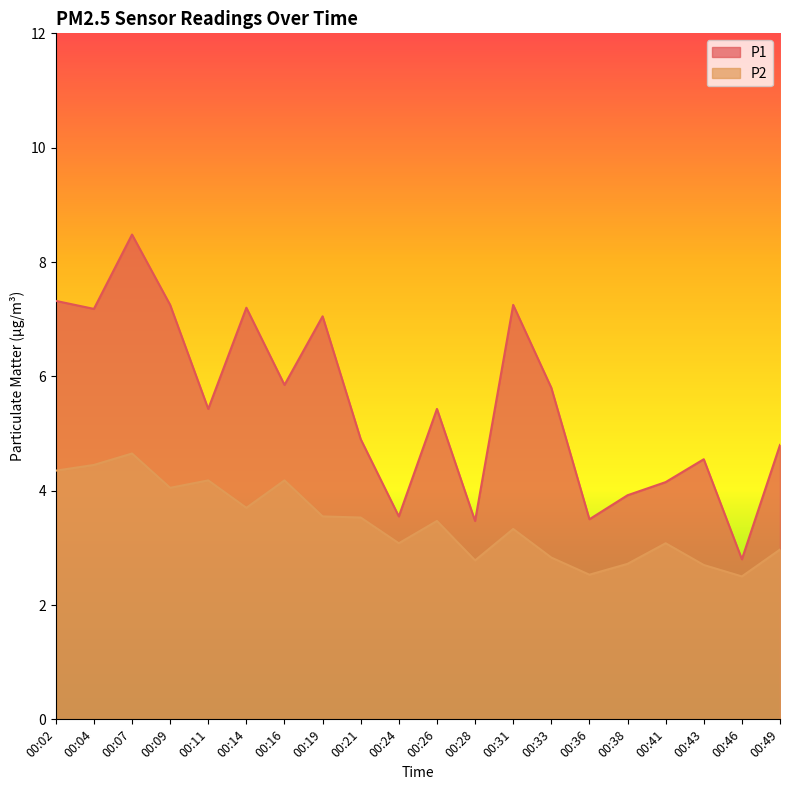

At which category is the sum across all series the highest?

00:07